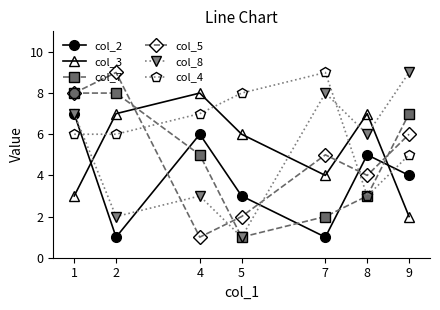

True or false: col_3 has more than 0 points higher than both neighbors.

True